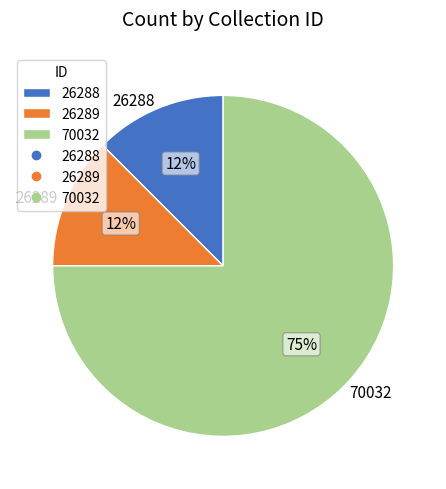

Combined, do 70032 and 26289 account for over 50%?

Yes